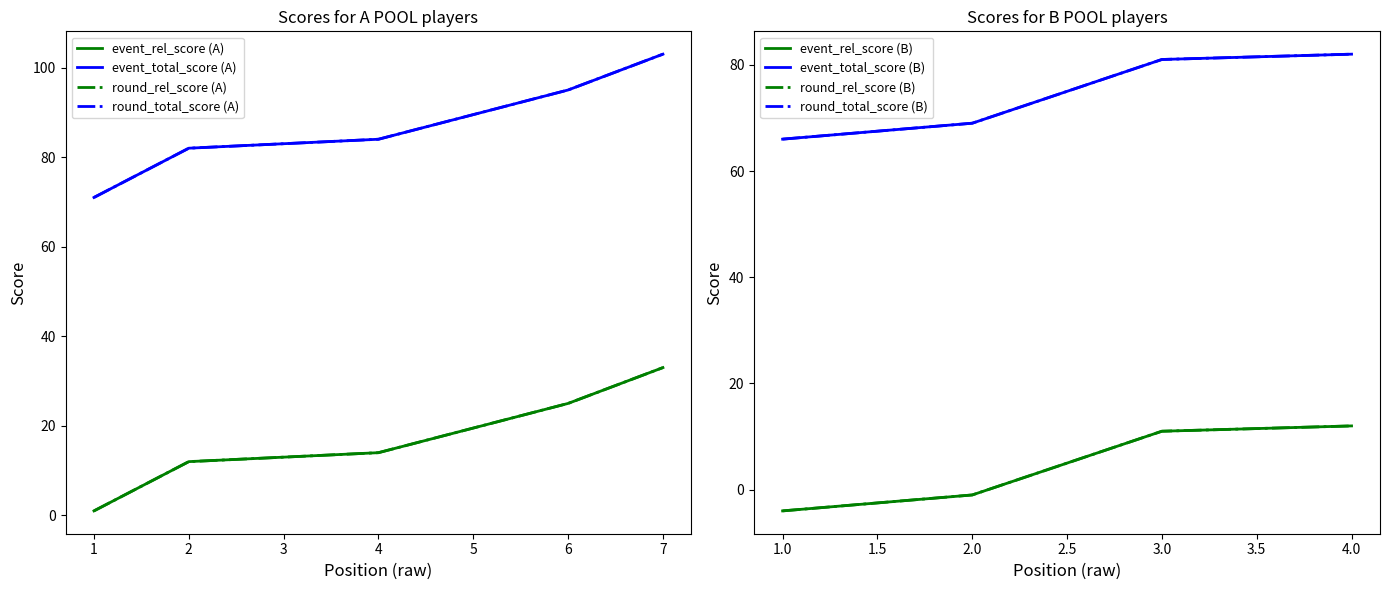

Count the number of data series in this chart.

4